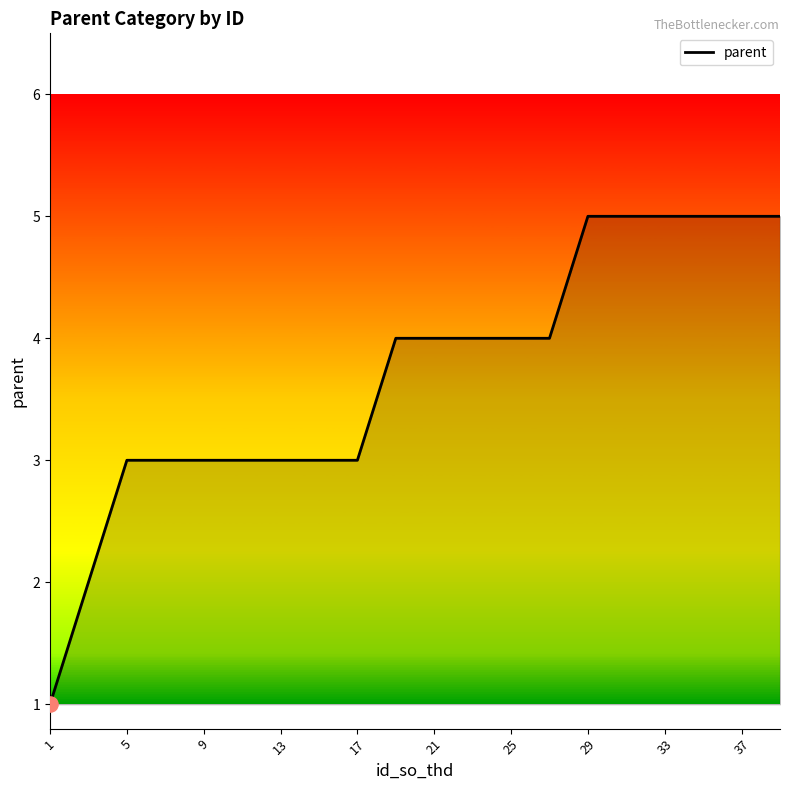

What is the difference between the maximum and minimum values?

4